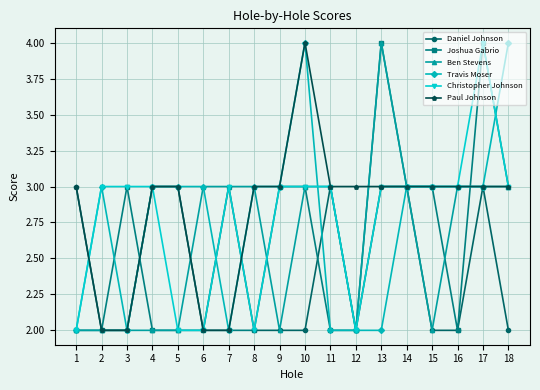

The value of Joshua Gabrio at 5 is 1. True or false?

False